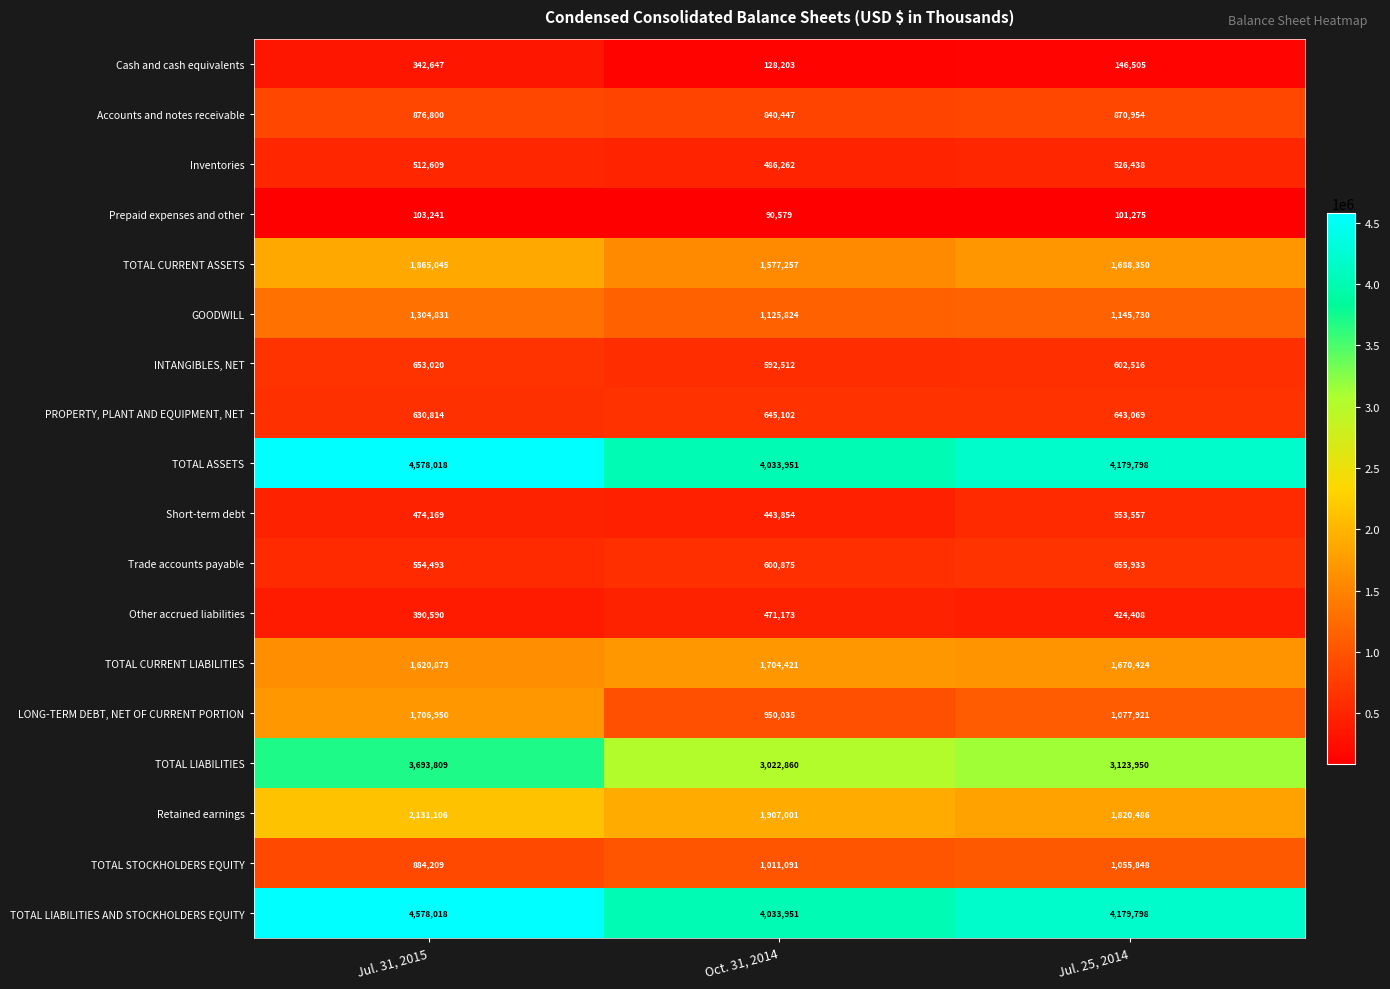

What is the greatest value displayed?

4578018